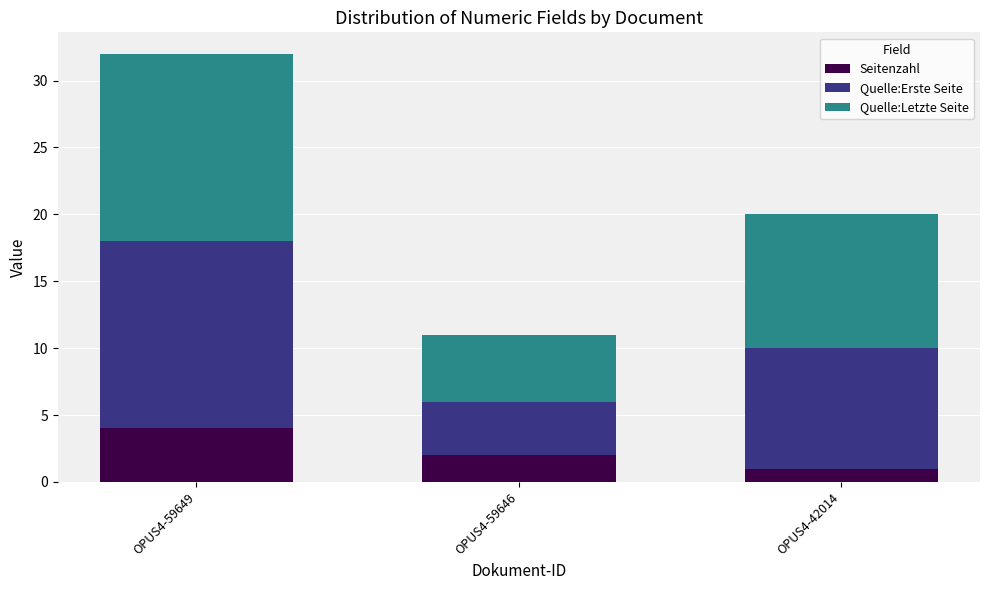

What is the difference between the maximum and minimum values in the Seitenzahl series?

3